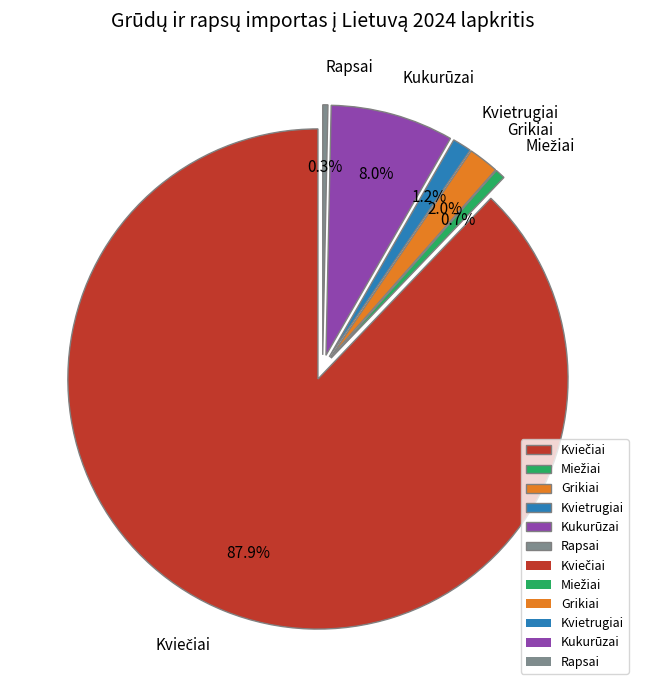

Is the sum of Grikiai and Kviečiai greater than half?

Yes